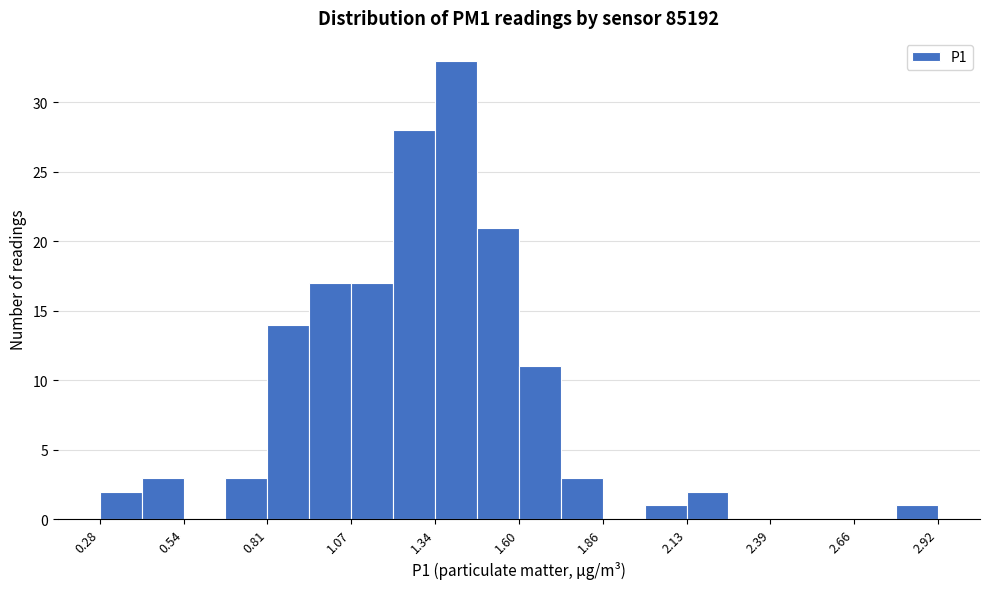

Around what value on the x-axis is the tallest bar? Give the approximate position of its centre, as read against the axis.

1.40